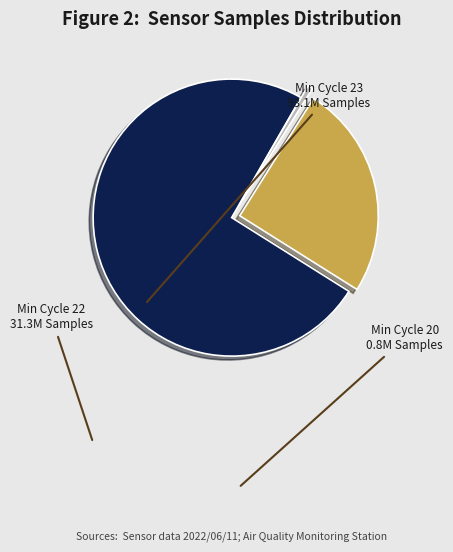

Rank the categories by value from lowest to highest.

Min Cycle 20, Min Cycle 22, Min Cycle 23